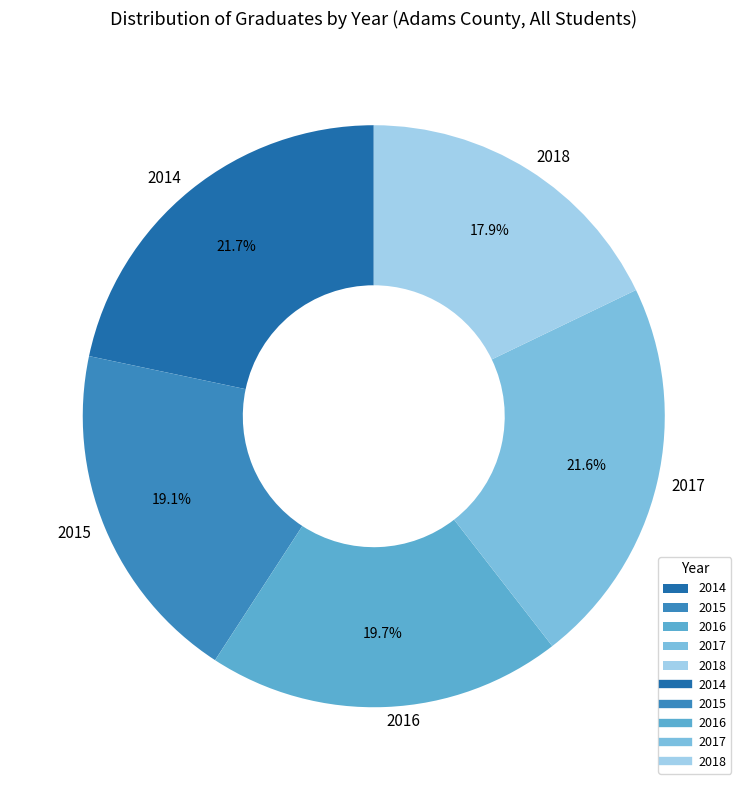

What is the ratio of the value at 2018 to the value at 2014?

0.8